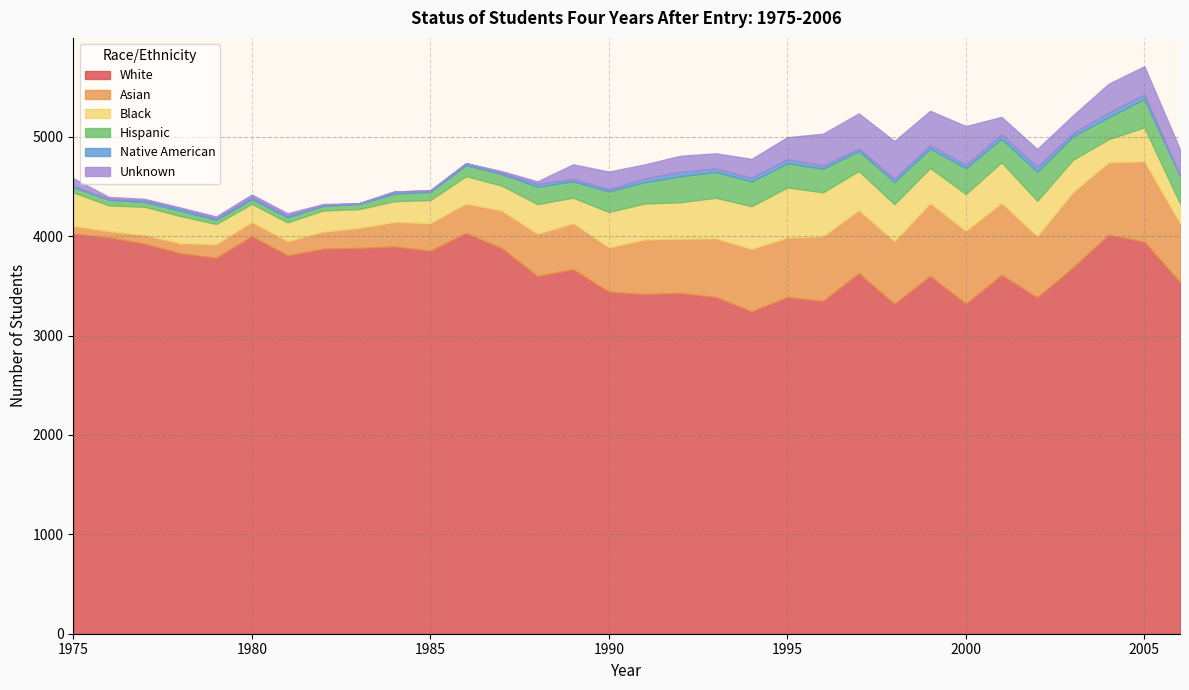

What is the sum of the Hispanic values at 2000 and 1977?

308